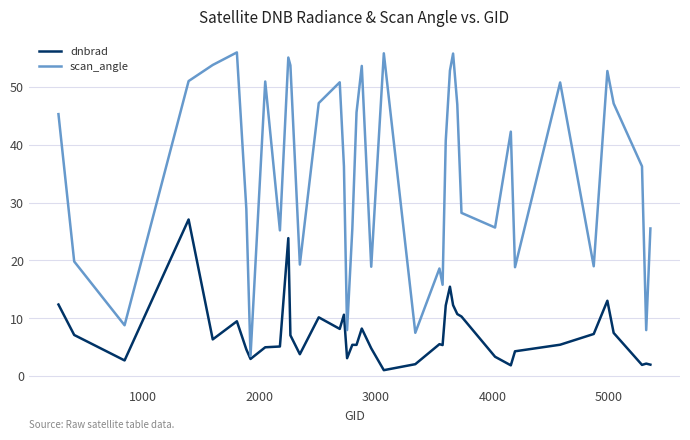

List the series in order of their peak value, highest first.

scan_angle, dnbrad